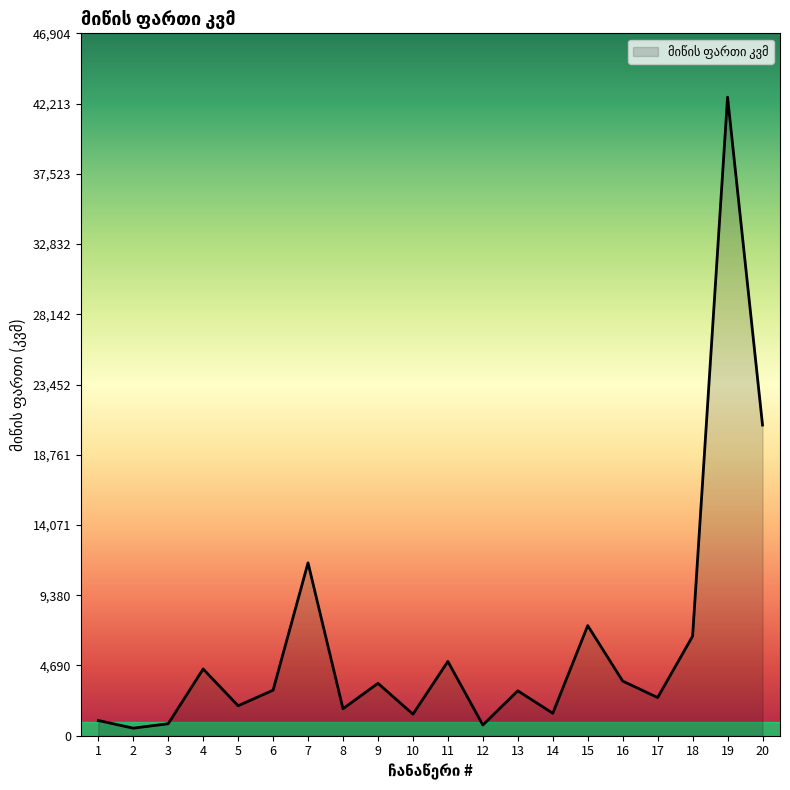

What is the difference between the maximum and minimum values?

42135